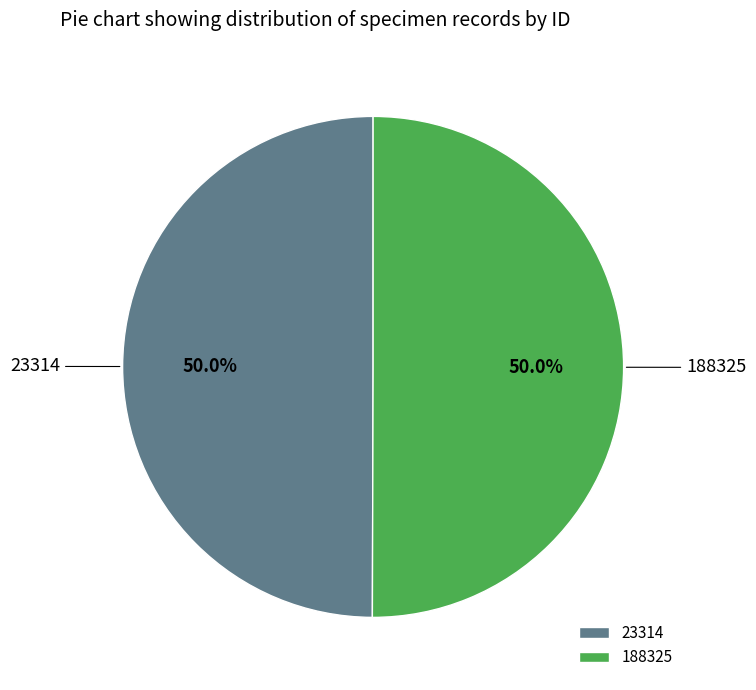

To the nearest percent, what is the combined percentage of 23314 and 188325?

100%